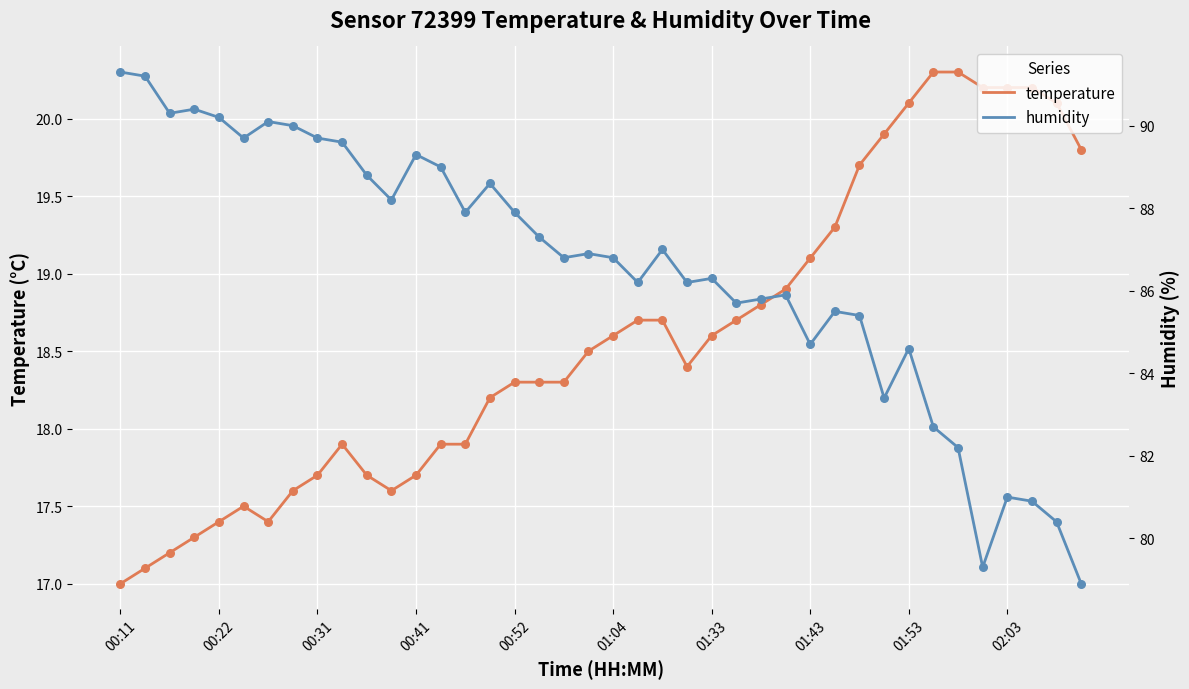

Is the value of temperature at 19 greater than the value of humidity at 22?

No